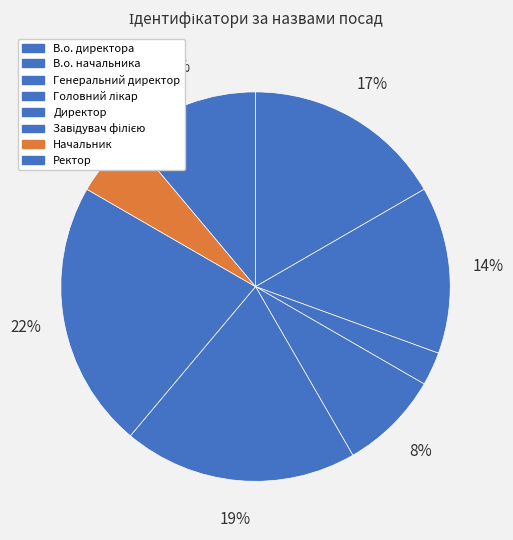

To the nearest percent, what is the average slice percentage?

12%